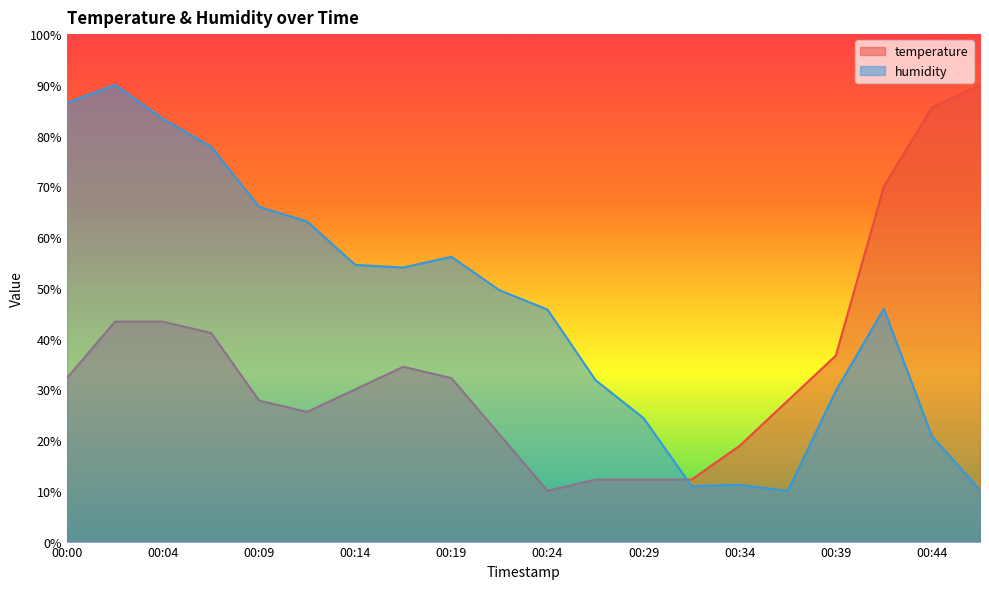

Which has a higher value, 00:34 or 00:04?

00:04